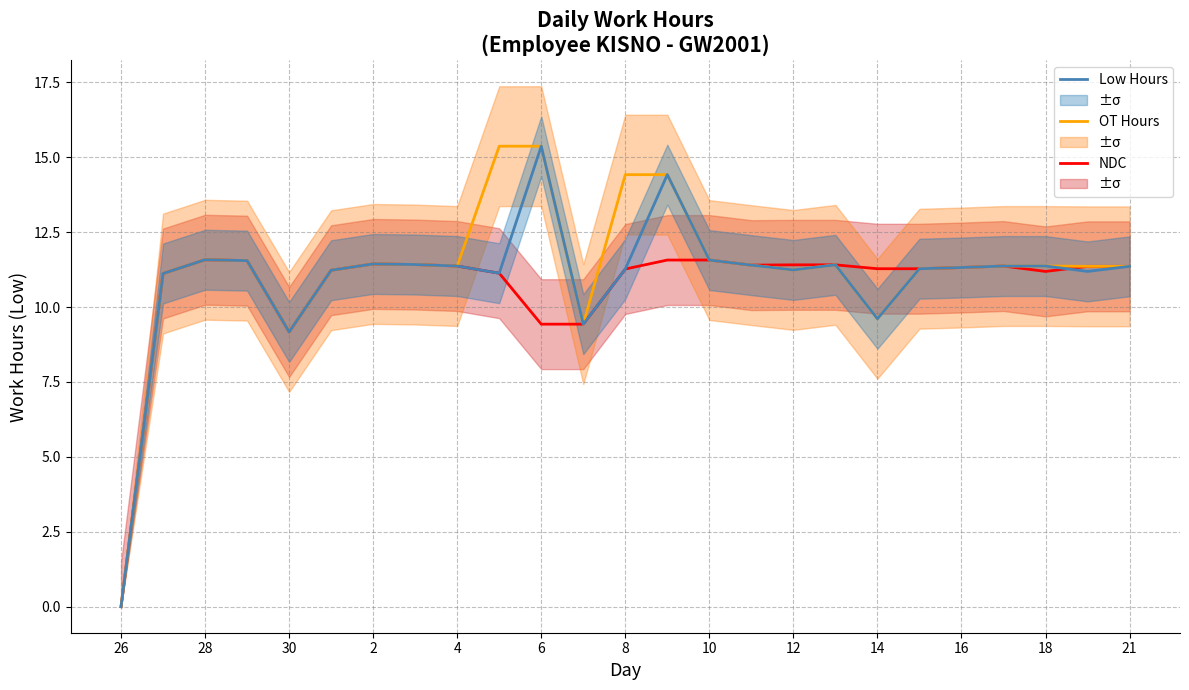

At 26, list the series in order from largest to smallest.

NDC, OT Hours, Low Hours